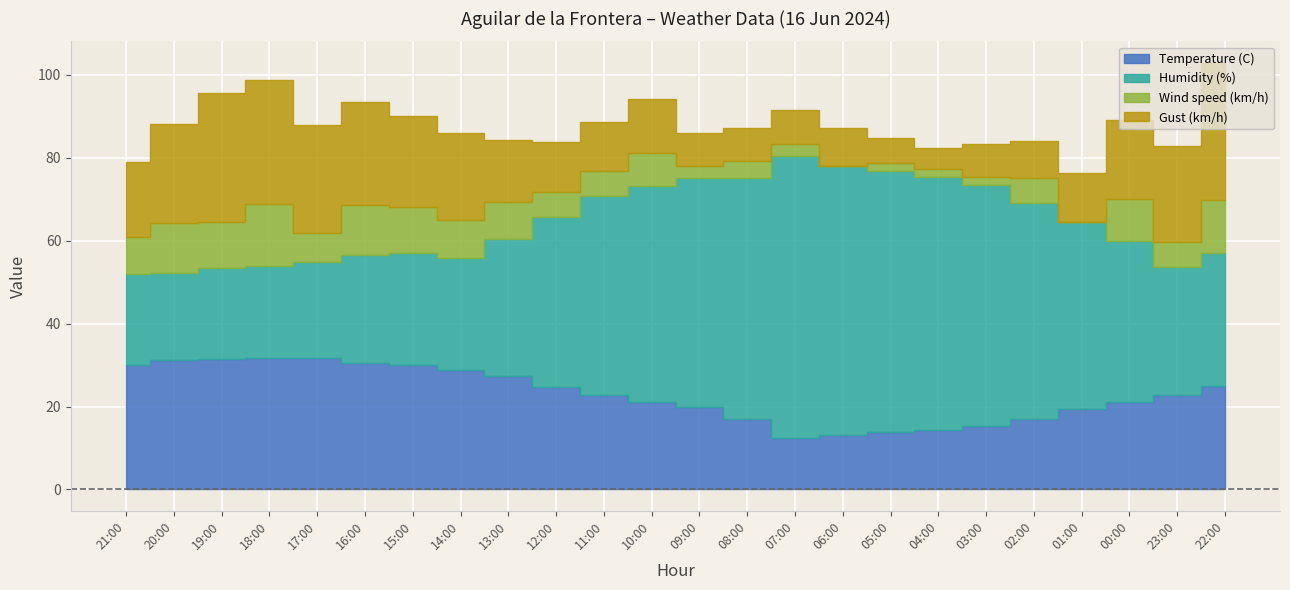

What is the difference between the maximum and minimum values in the Wind speed (km/h) series?

15.0